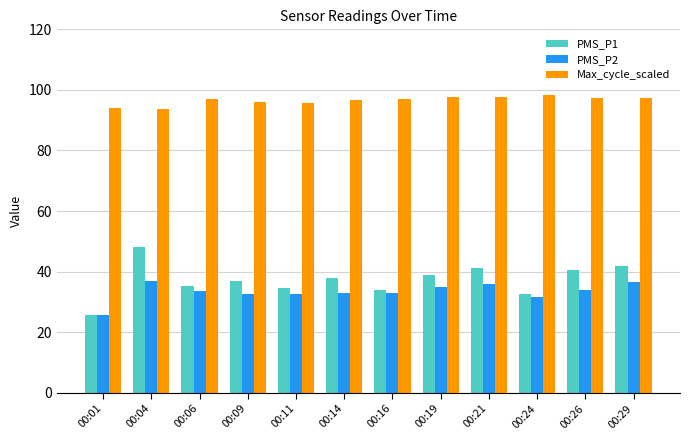

Rank the series by their maximum value, from highest to lowest.

Max_cycle_scaled, PMS_P1, PMS_P2